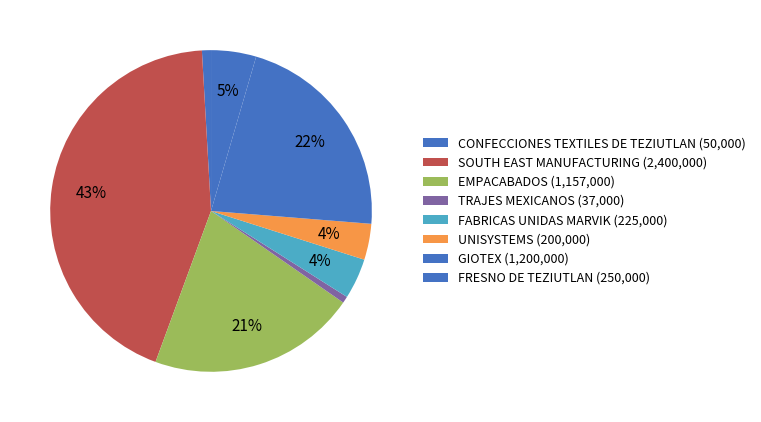

How many slices are in this pie chart?

8